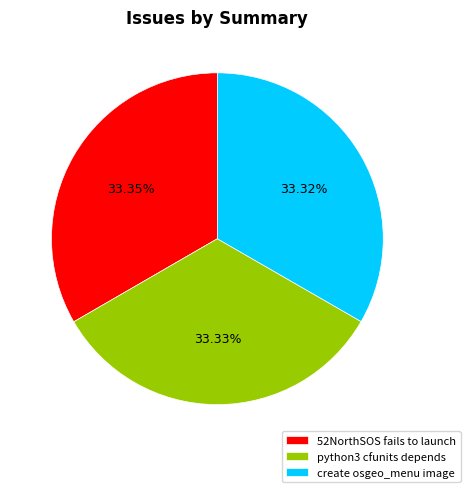

What portion of the pie excludes 52NorthSOS fails to launch?

66.7%